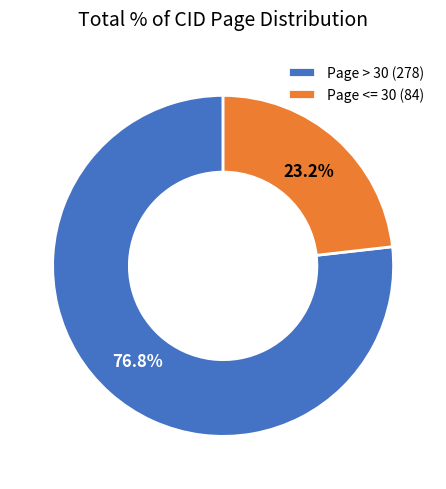

What is the total percentage of Page > 30 (278) and Page <= 30 (84)?

100.0%